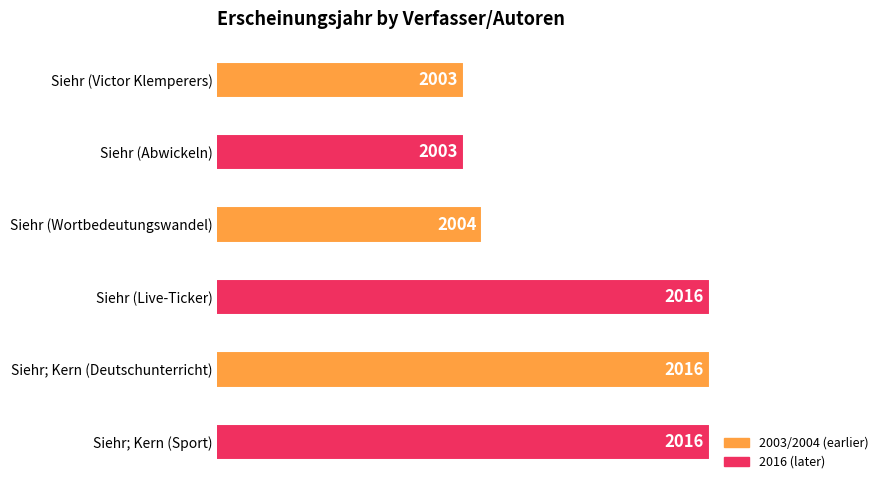

True or false: the data shows 1144 at Siehr (Live-Ticker).

False